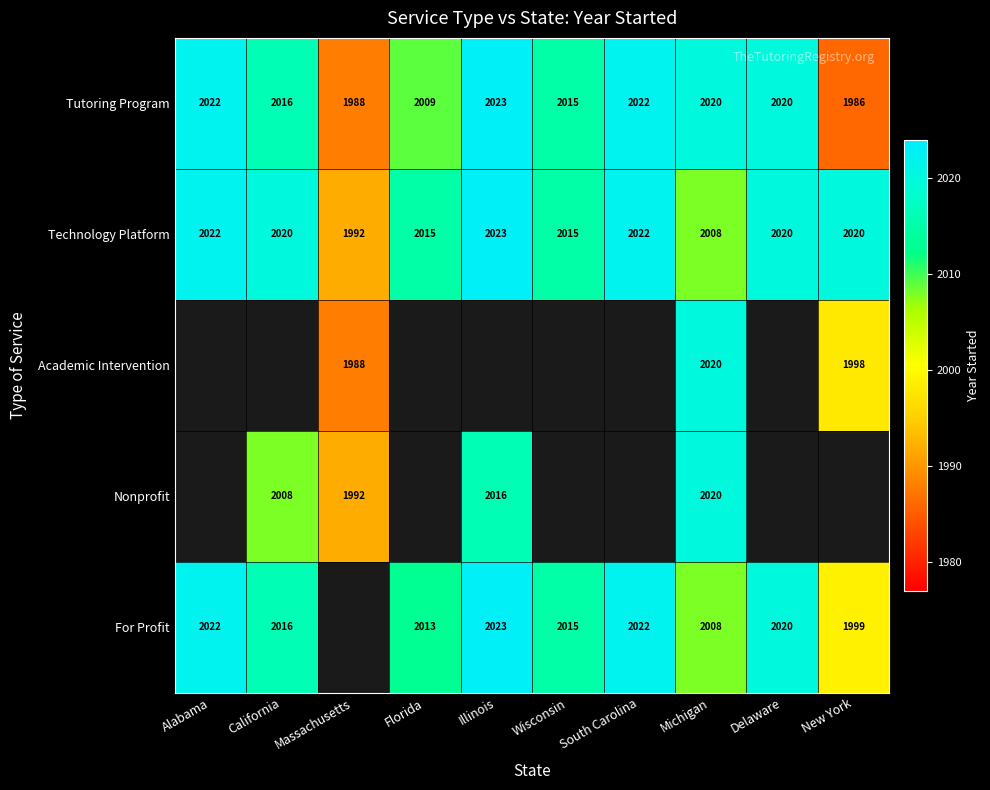

Where is Technology Platform nearest to the value 2007?

Michigan